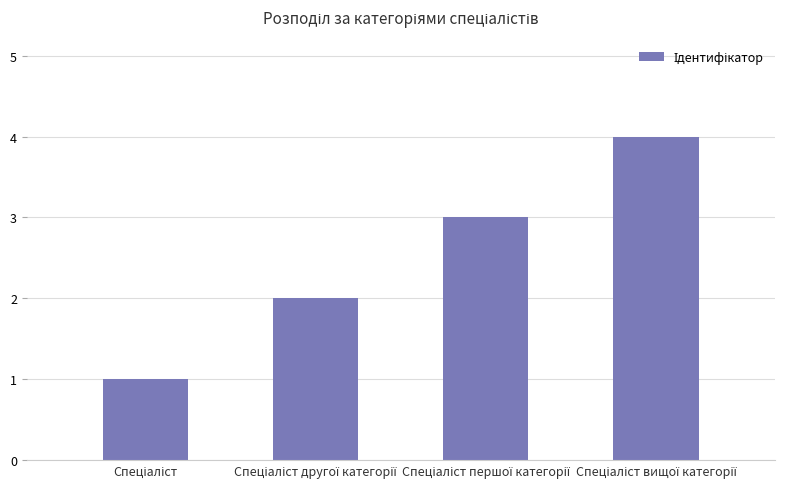

What is the maximum value shown in the chart?

4